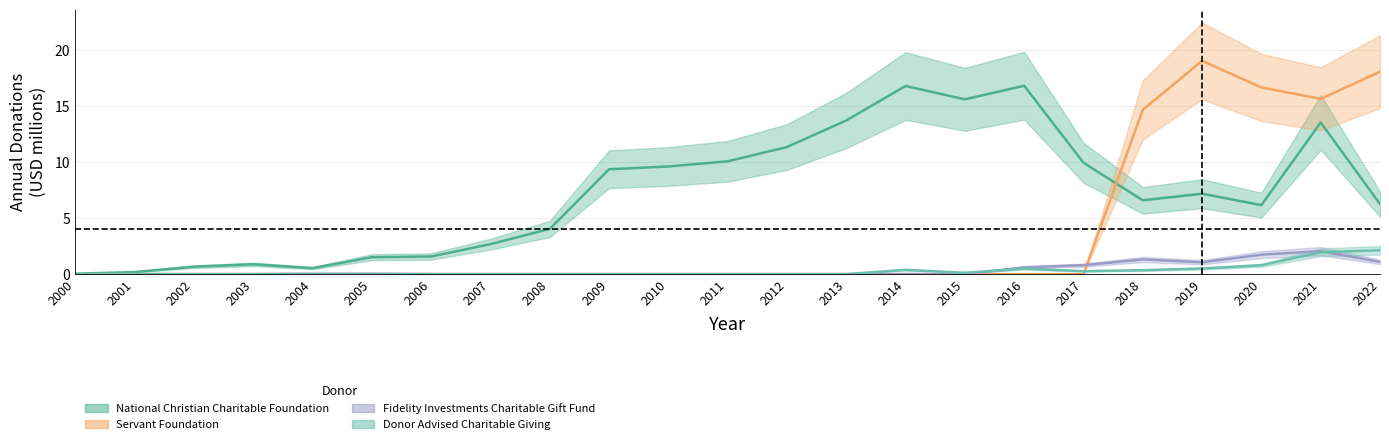

Is this an area chart (filled region under the line)?

No